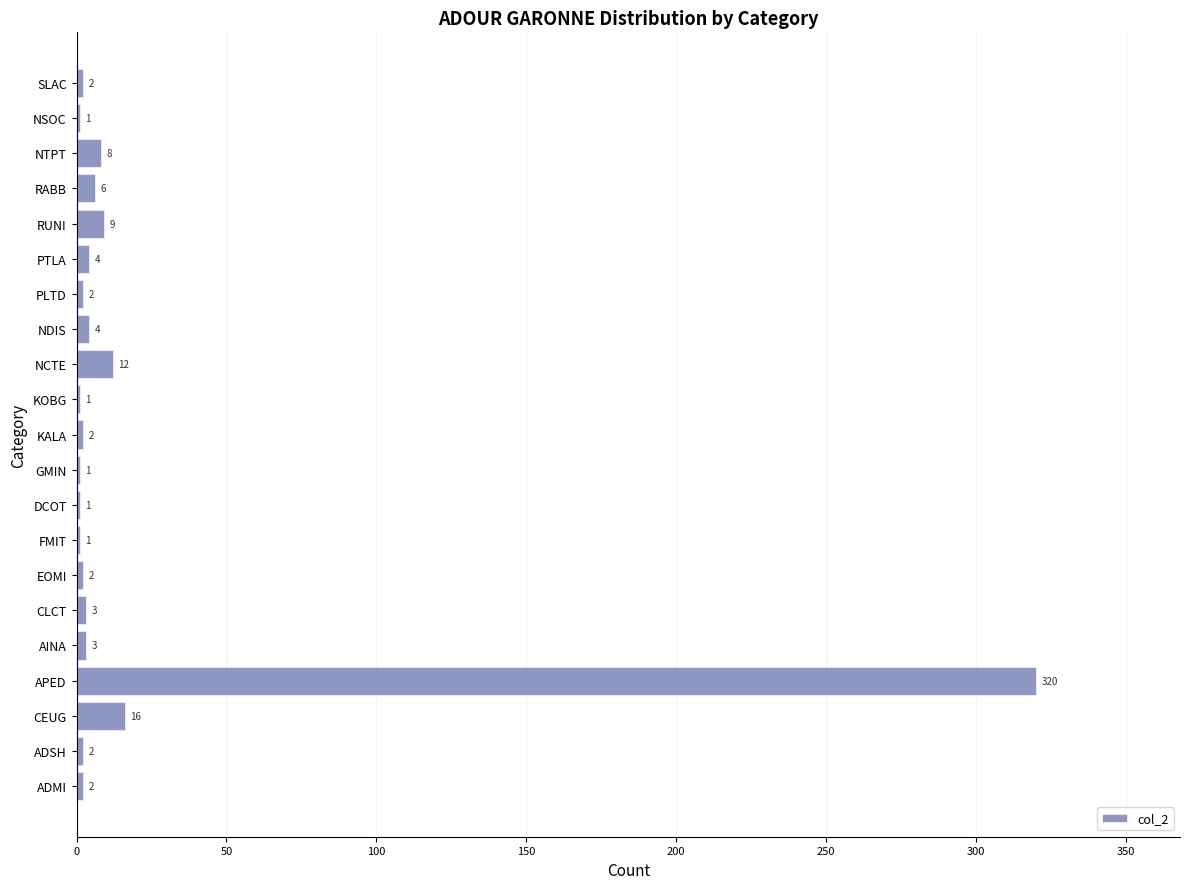

What is the sum of the values at RABB and KOBG?

7